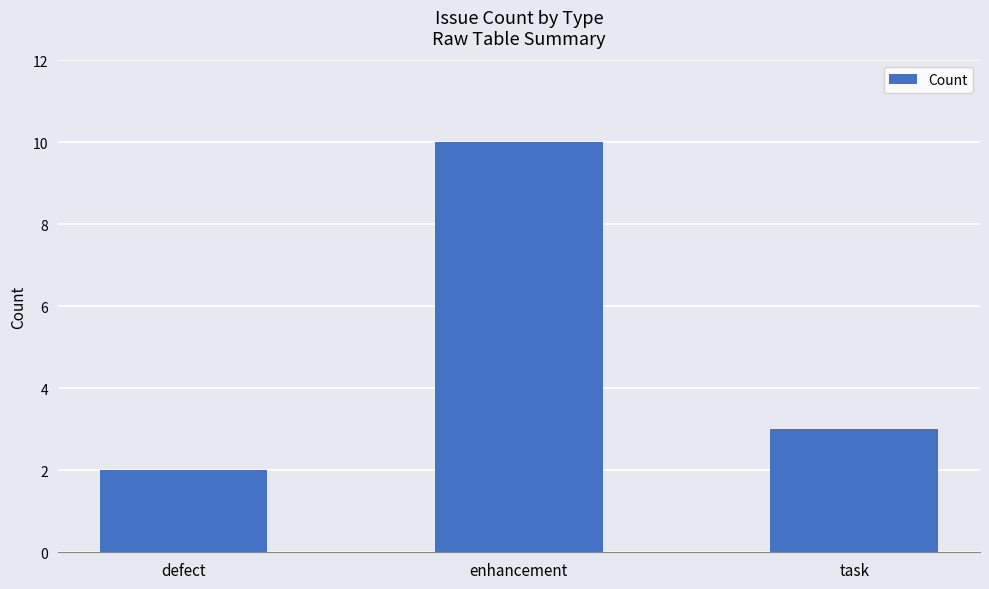

What is the difference between the maximum and minimum values?

8